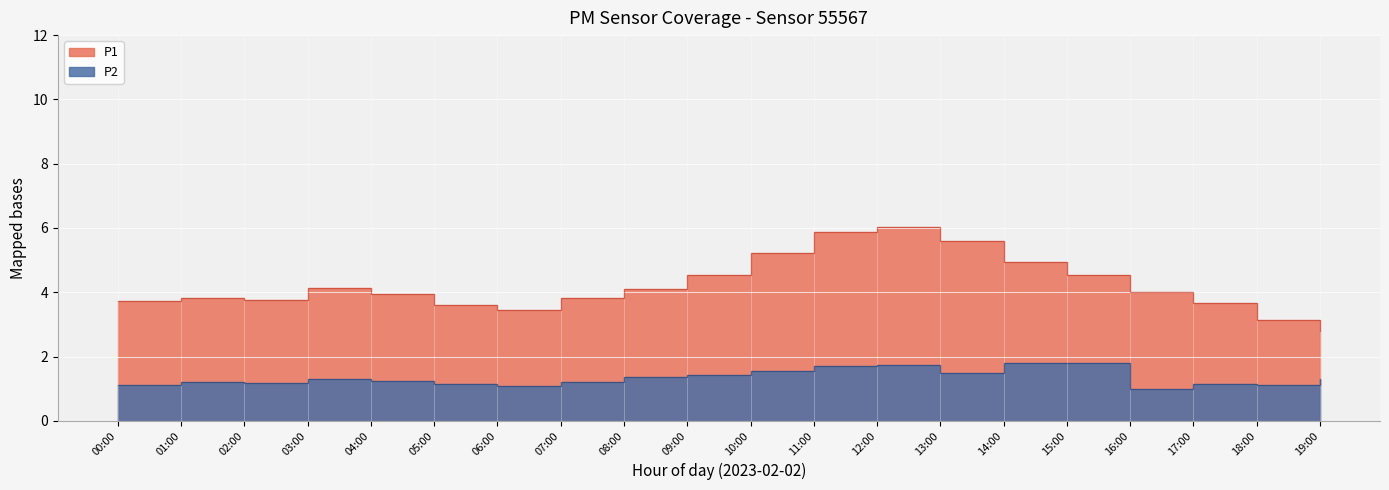

Reading left to right, what are all the values shown in this chart?

P1: 3.7	3.8	3.8	4.1	4.0	3.6	3.5	3.8	4.1	4.5	5.2	5.9	6.0	5.6	4.9	4.5	4.0	3.7	3.1	2.8
P2: 1.1	1.2	1.2	1.3	1.2	1.1	1.1	1.2	1.4	1.4	1.6	1.7	1.7	1.5	1.8	1.8	1.0	1.1	1.1	1.3